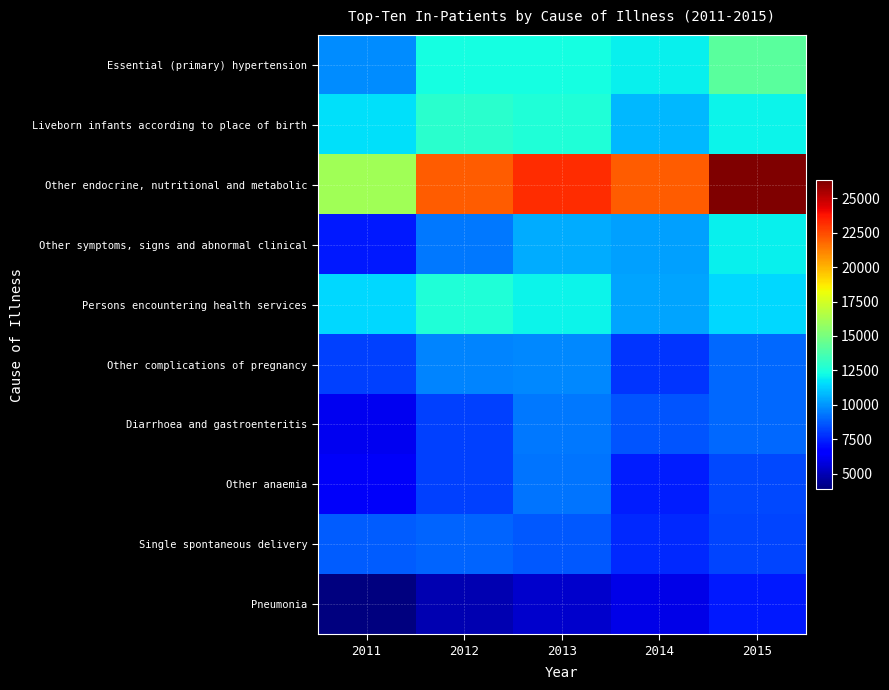

Reading left to right, what are all the values shown in this chart?

Essential (primary) hypertension: 2011=9774	2012=12334	2013=12311	2014=11989	2015=14197
Liveborn infants according to place of birth: 2011=11662	2012=12911	2013=12581	2014=10808	2015=12082
Other endocrine, nutritional and metabolic: 2011=16075	2012=22051	2013=23178	2014=22054	2015=26290
Other symptoms, signs and abnormal clinical: 2011=7253	2012=9373	2013=10469	2014=10237	2015=11961
Persons encountering health services: 2011=11469	2012=12624	2013=12103	2014=10368	2015=11455
Other complications of pregnancy: 2011=8167	2012=9620	2013=9696	2014=7858	2015=9026
Diarrhoea and gastroenteritis: 2011=6124	2012=8112	2013=9373	2014=8562	2015=8982
Other anaemia: 2011=6331	2012=8148	2013=9299	2014=7396	2015=8339
Single spontaneous delivery: 2011=8730	2012=8943	2013=8661	2014=7588	2015=8259
Pneumonia: 2011=3911	2012=4883	2013=5427	2014=5957	2015=7277